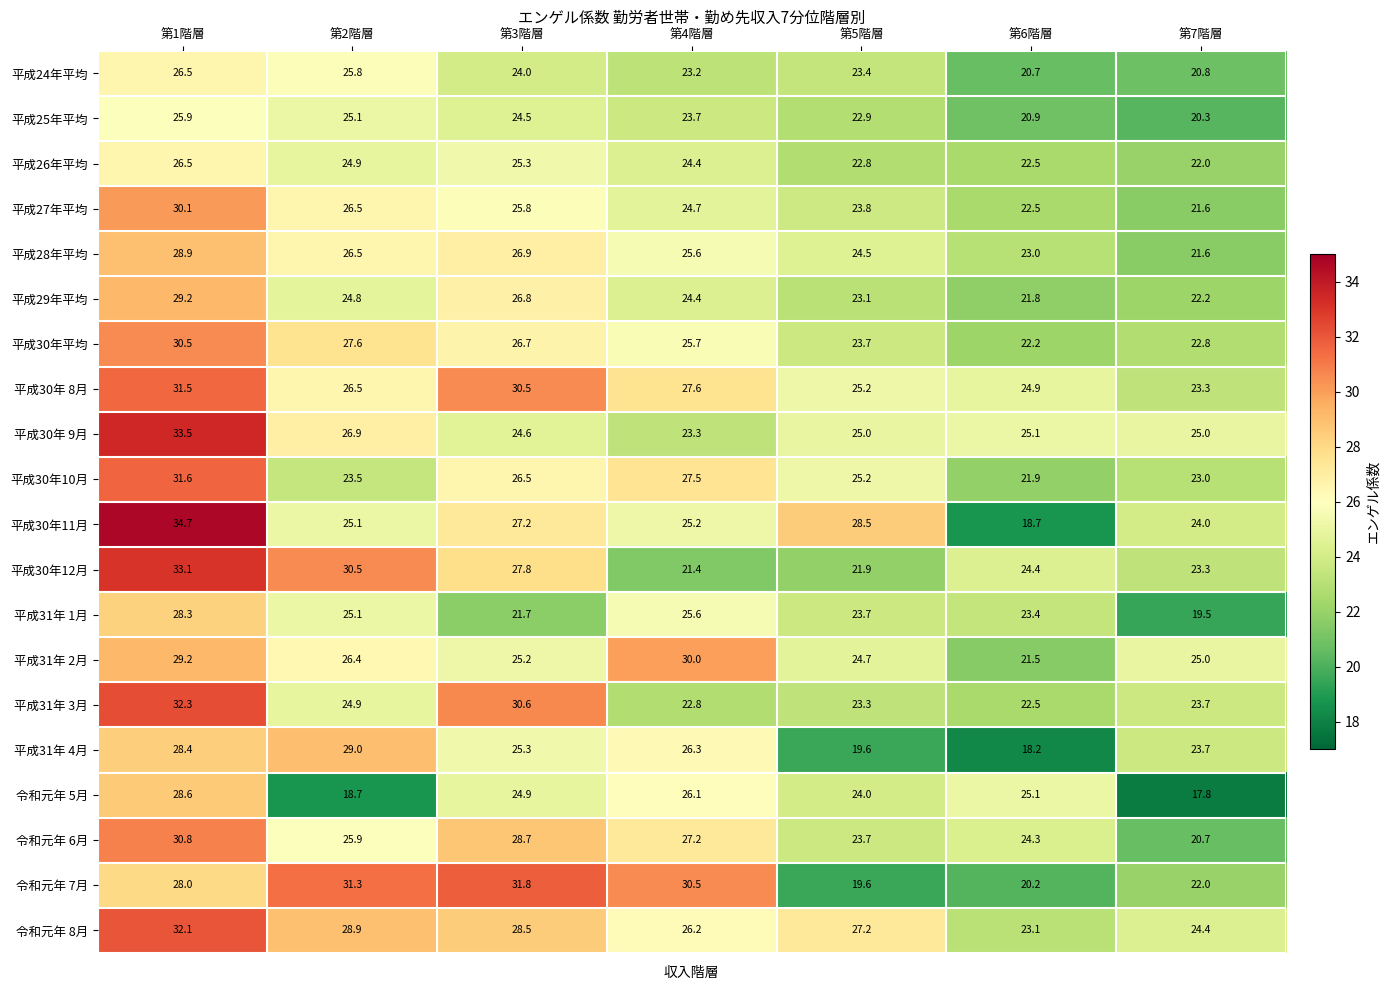

Is it true that 平成30年 9月 equals 44.1 at 第2階層?

False